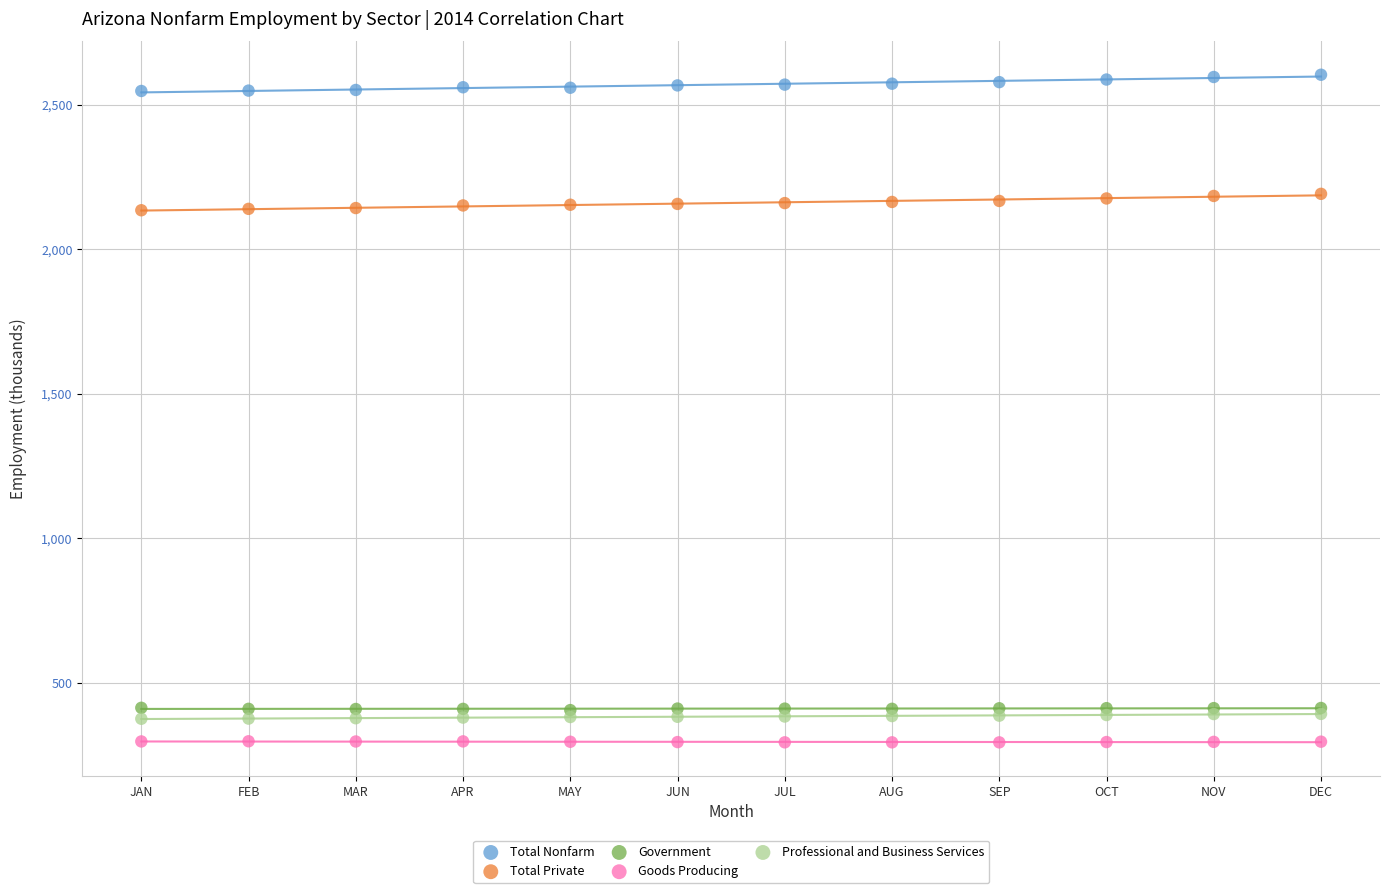

What are all the series names shown in the legend?

Total Nonfarm, Total Private, Government, Goods Producing, Professional and Business Services